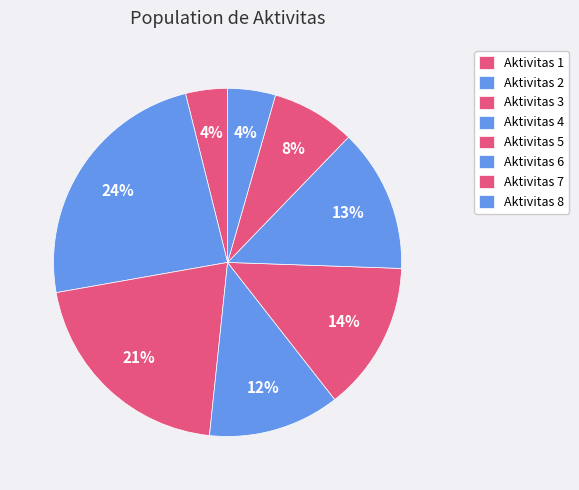

True or false: Aktivitas 3 accounts for 15% of the total.

False